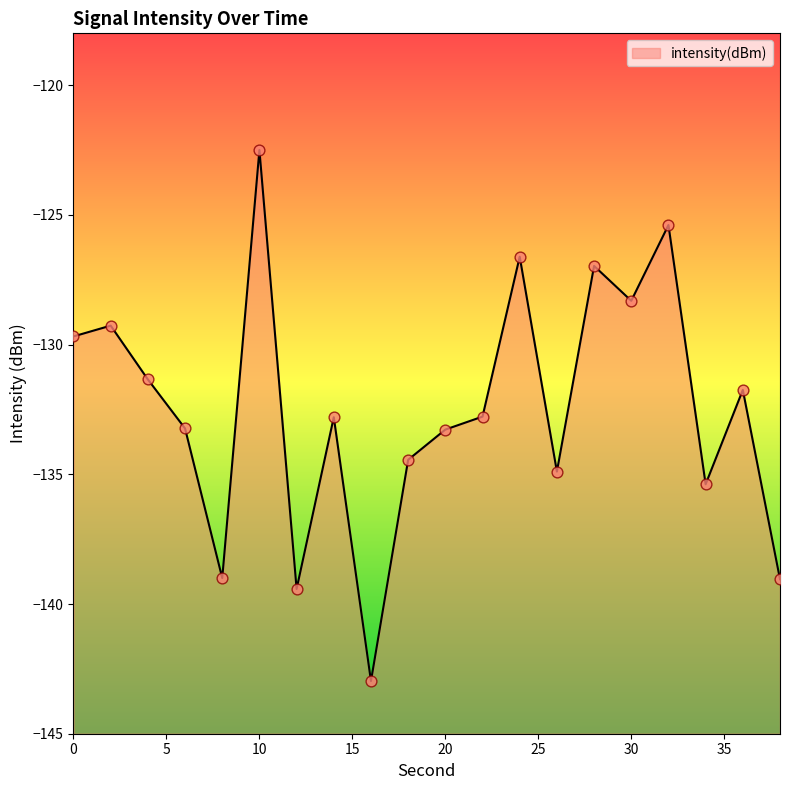

Between 36 and 12, which is larger?

36